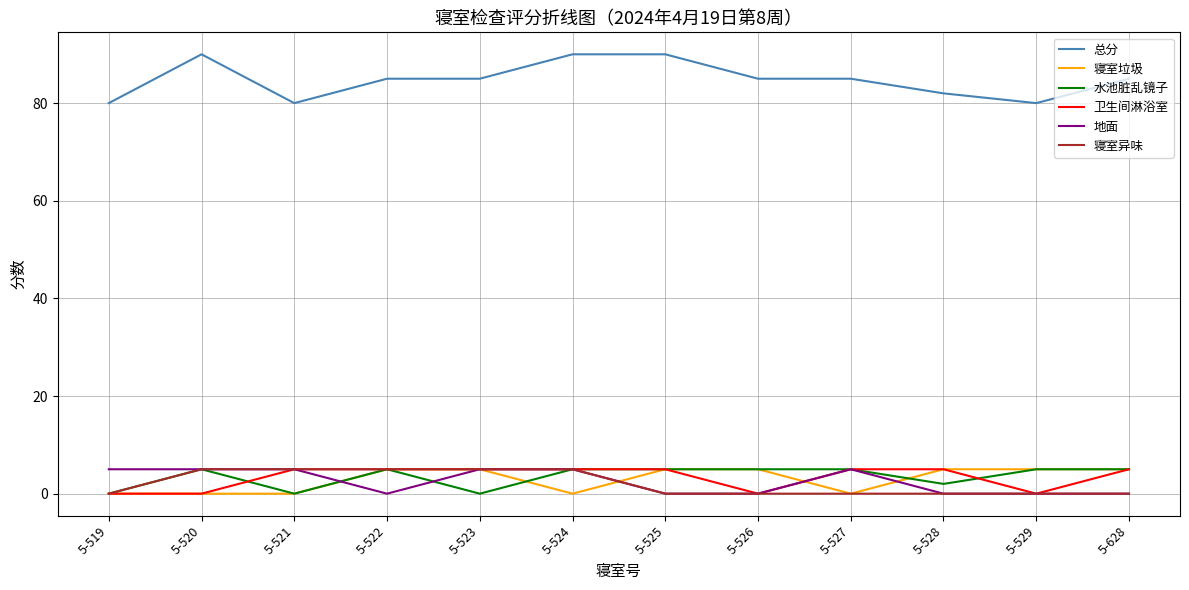

Where is the first local minimum for 水池脏乱镜子?

5-521